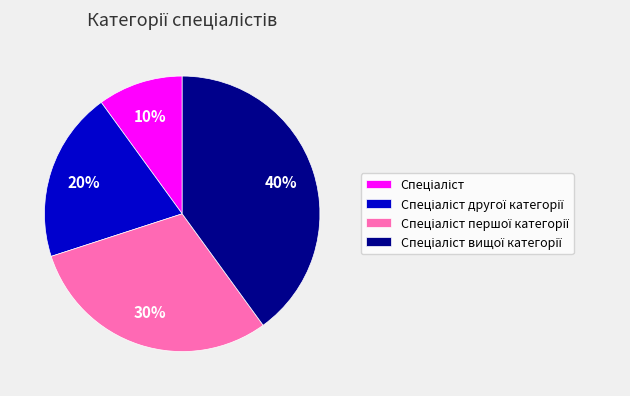

Is there any slice that represents more than half of the pie?

No